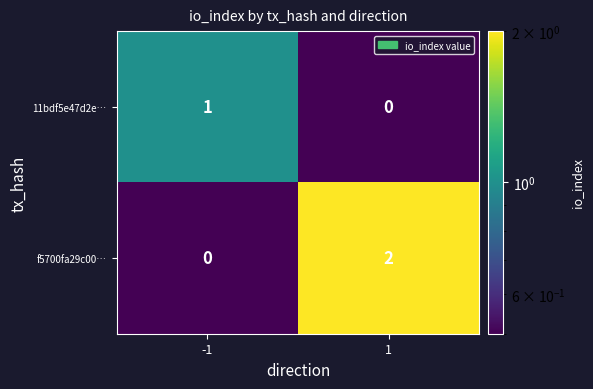

The f5700fa29c00… series shows 1 at 1. True or false?

False